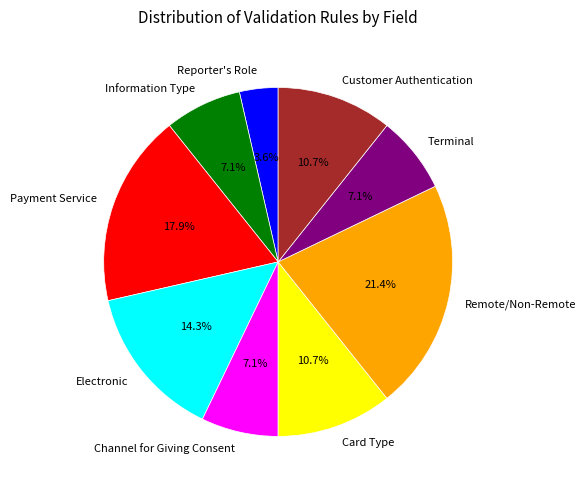

Approximately how many times larger is the value at Terminal compared to Electronic?

0.5